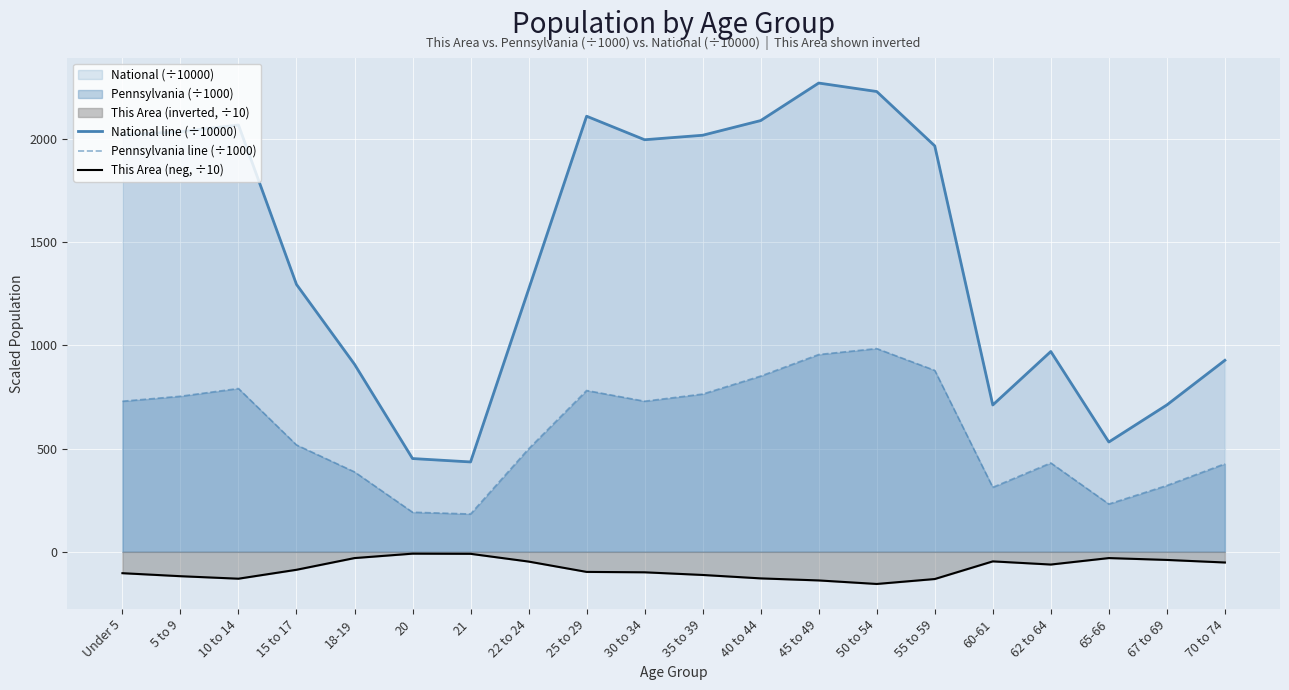

True or false: This Area (neg, ÷10) and National line (÷10000) intersect in this chart.

False